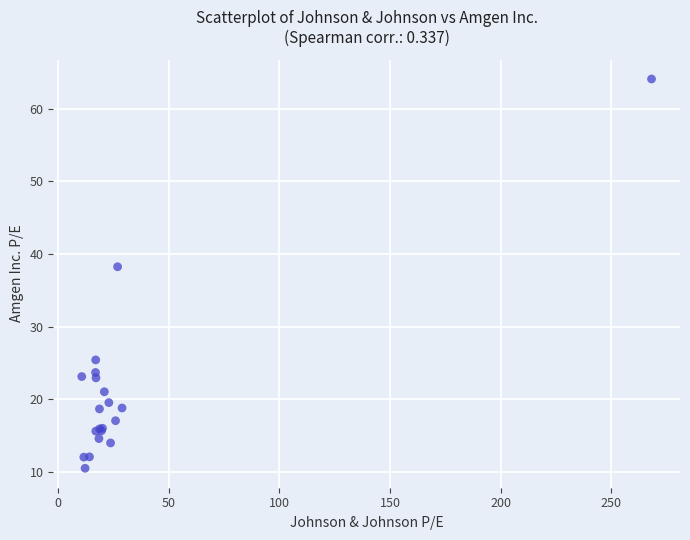

What Y value in the scatter plot is closest to 37?

38.2